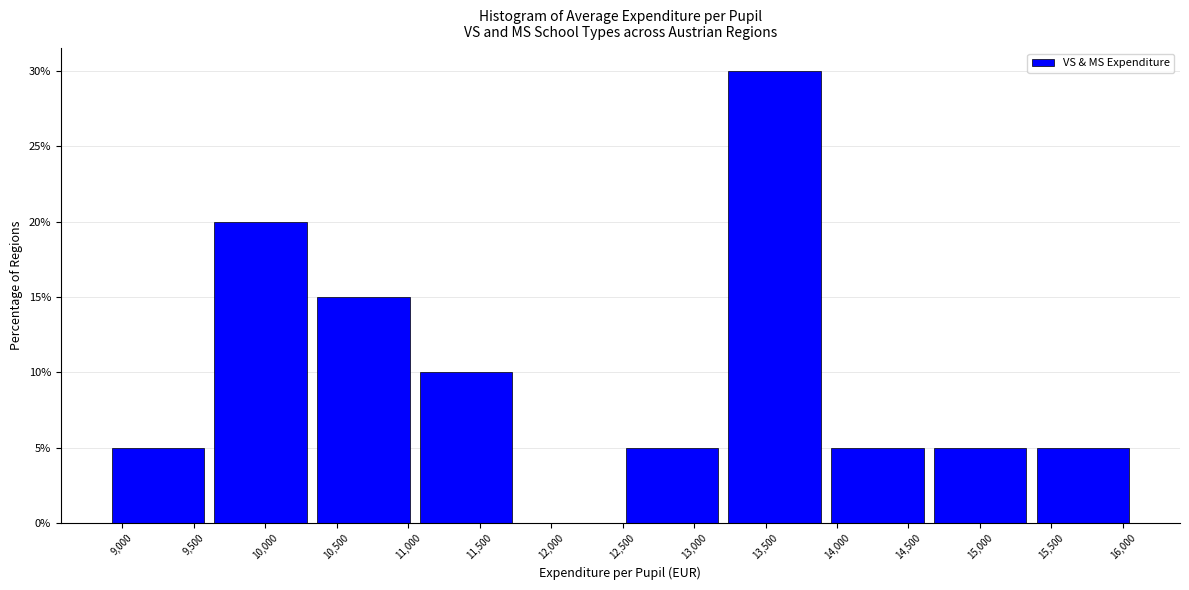

How tall is the bar that spans 9650 to 10350 on the x-axis? Neither the bar edges nor the heights are printed on the chart, so give them approximately, as read against the axes.

20